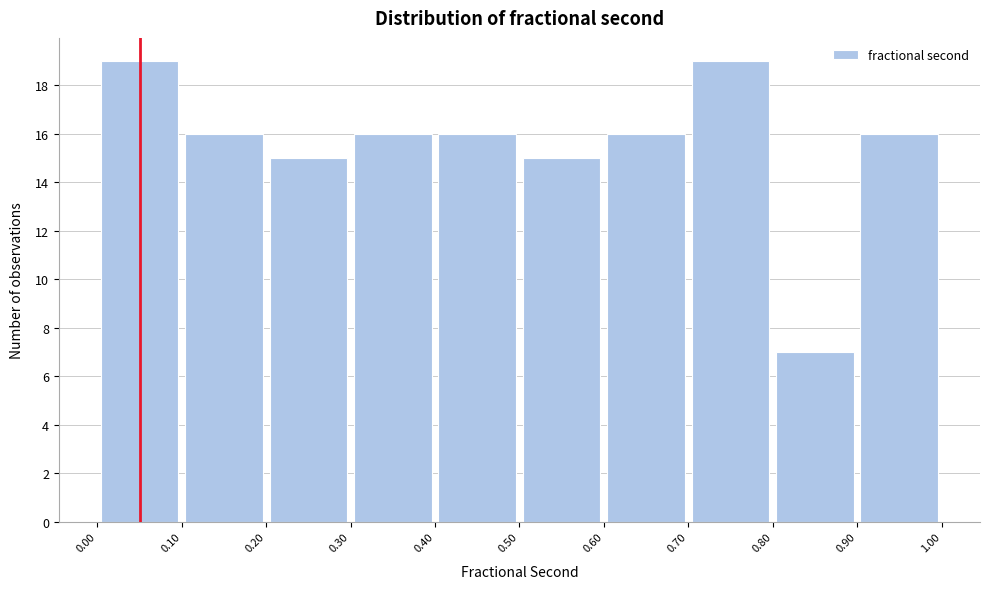

What is the height of the bar covering 0.60 to 0.70 on the x-axis? The values are not printed on the chart, so give them approximately, as read against the axis.

16